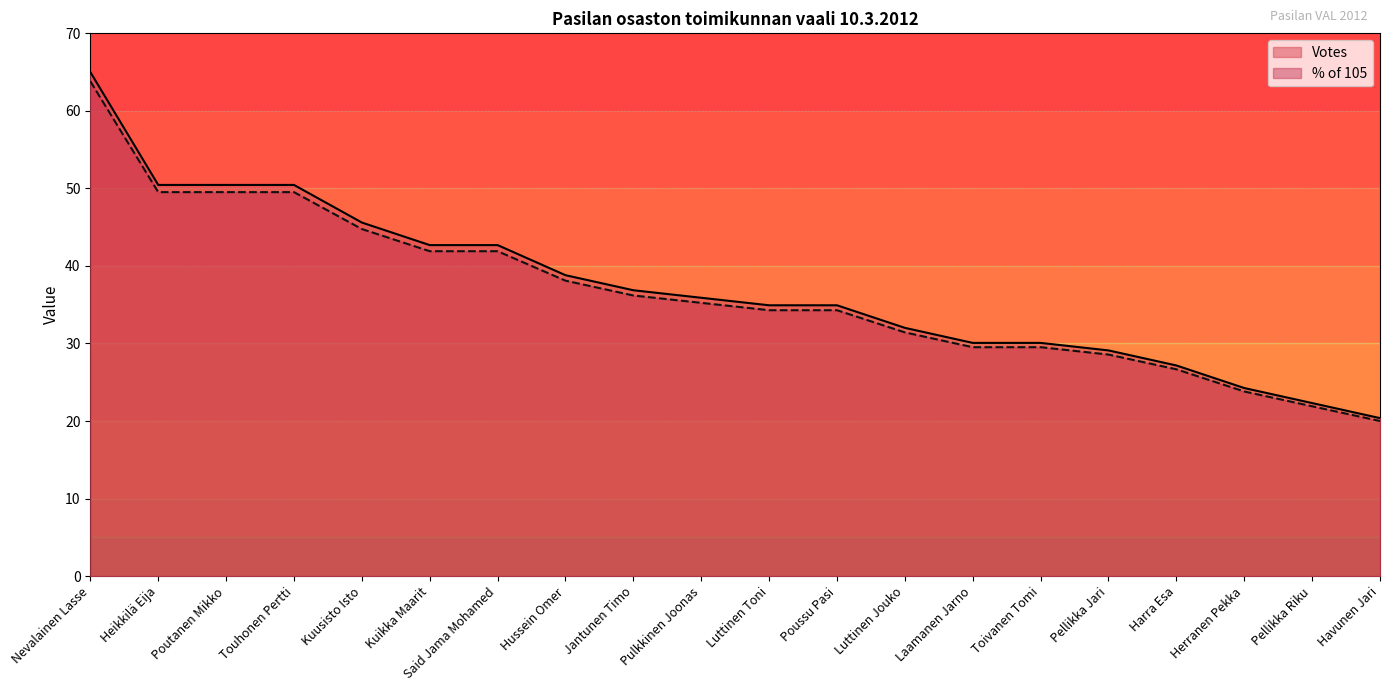

Does the chart display data point markers on the line(s)?

No